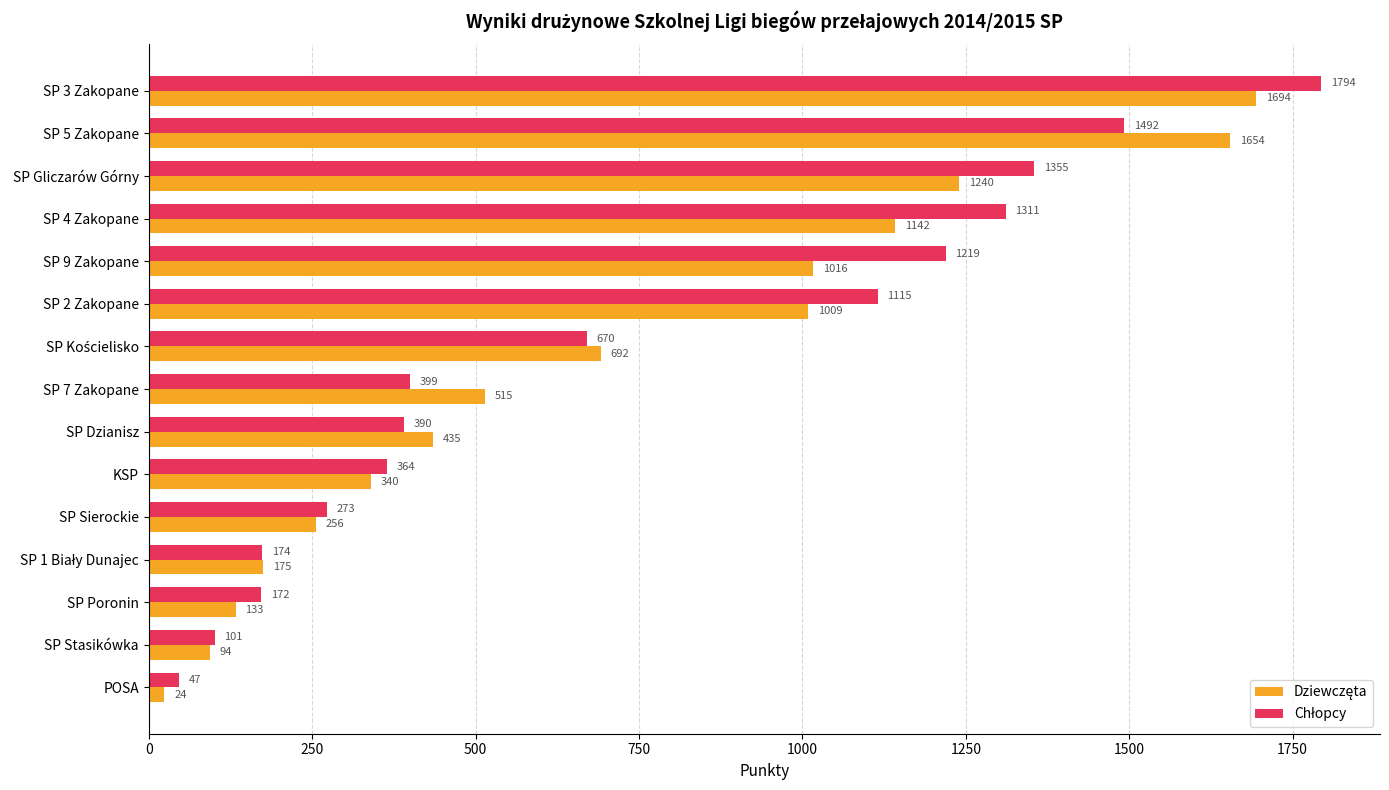

At how many categories does at least one series exceed 630?

7